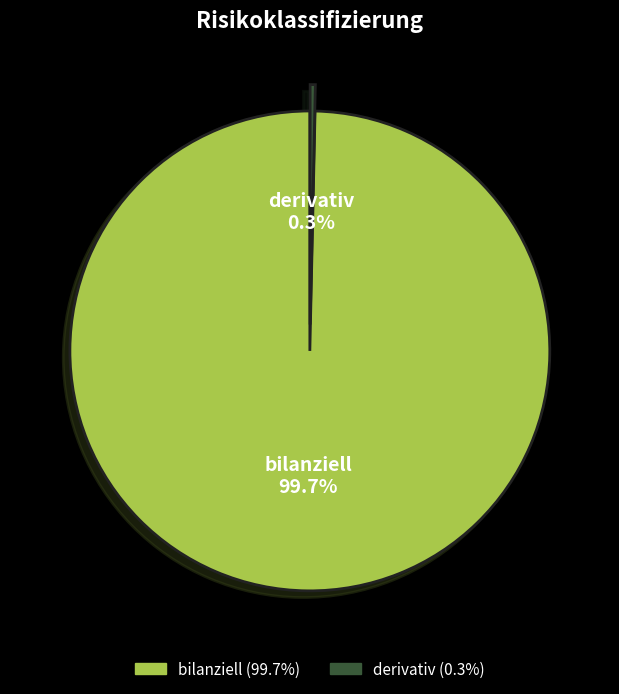

Count the number of slices in the pie.

2